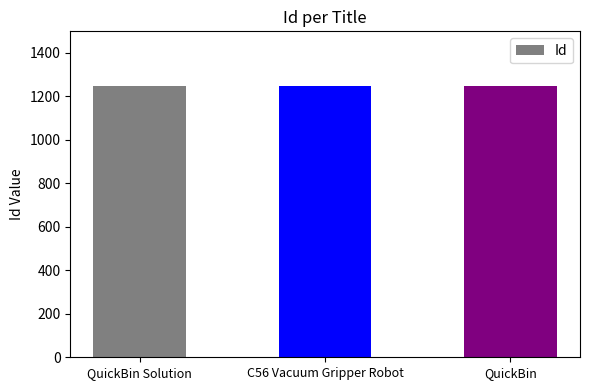

What is the approximate value at QuickBin Solution?

1249